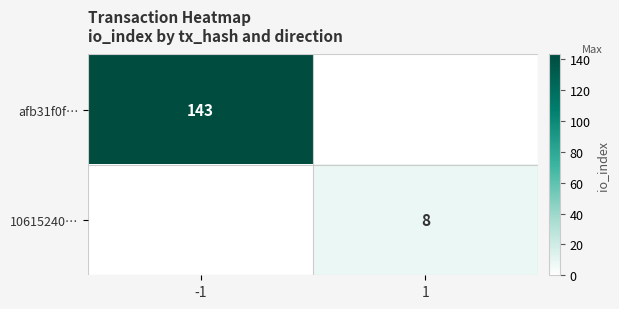

What is the total value across all series at 1?

8